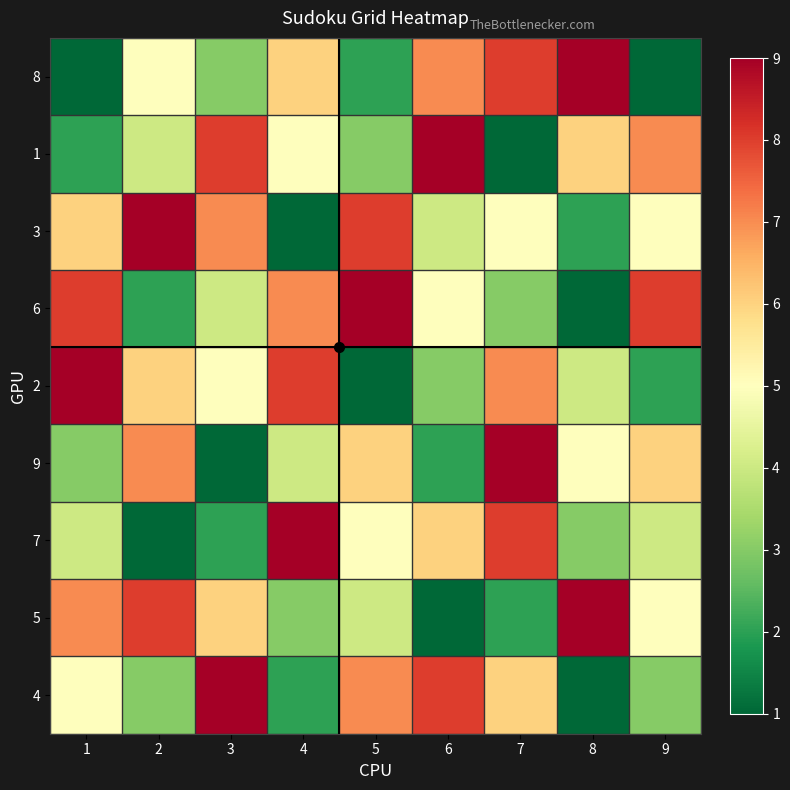

At which label does 1 first exceed 5?

3